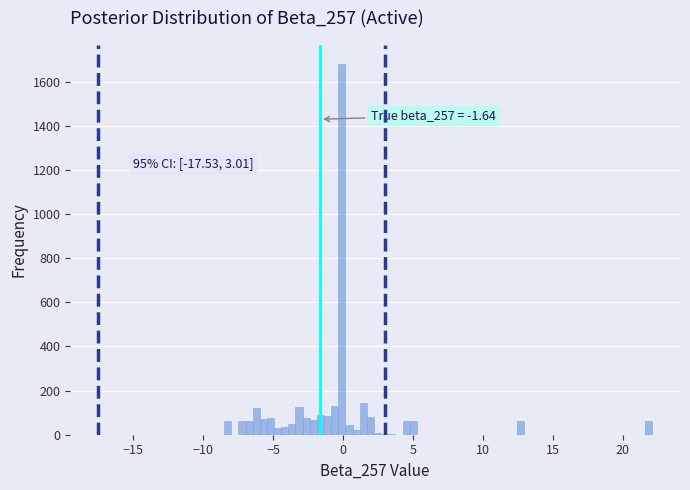

Around what value on the x-axis is the tallest bar? Give the approximate position of its centre, as read against the axis.

0.0